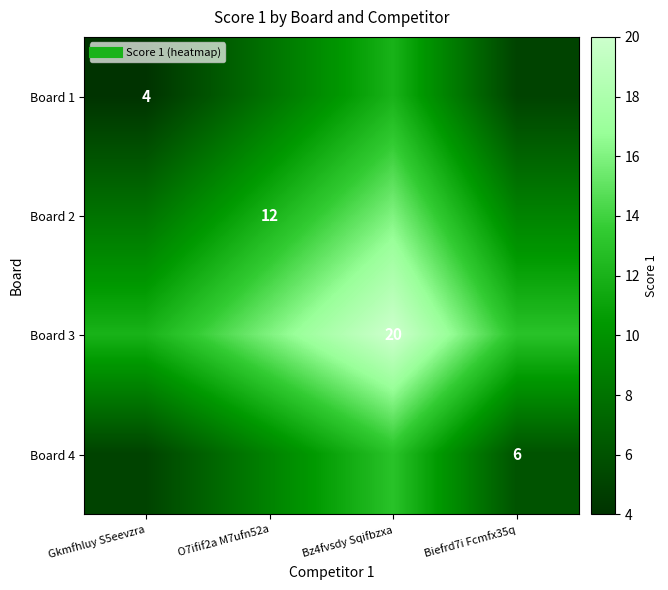

The Board 2 series shows 8 at Gkmfhluy S5eevzra. True or false?

True